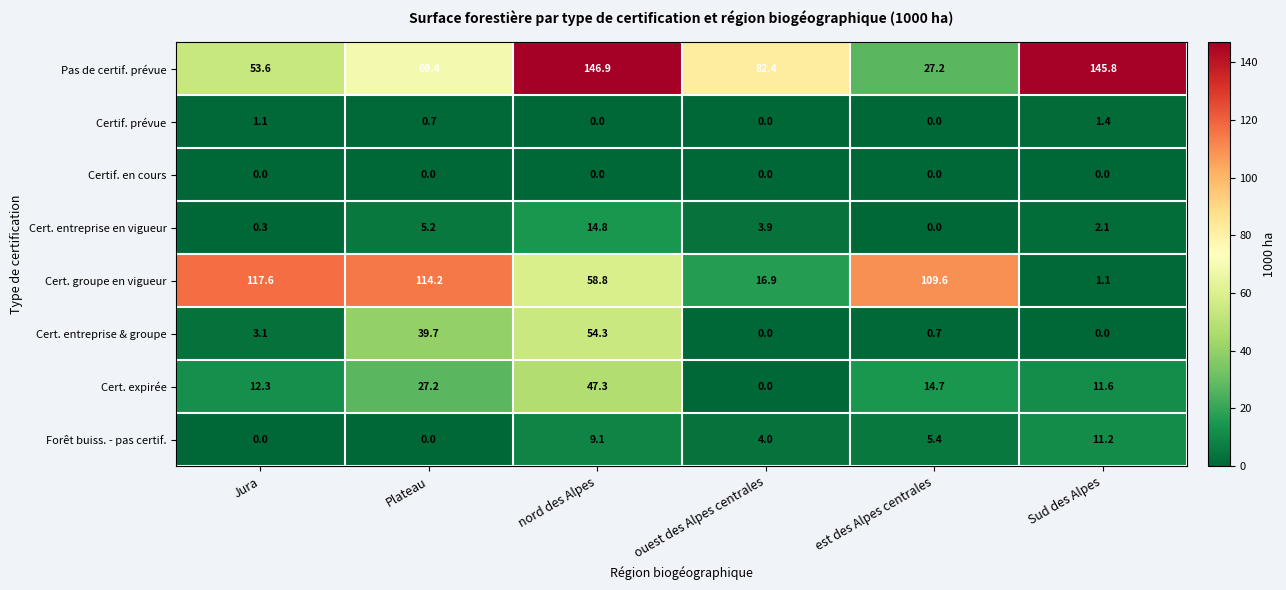

How many data points in Cert. groupe en vigueur are above 109?

3